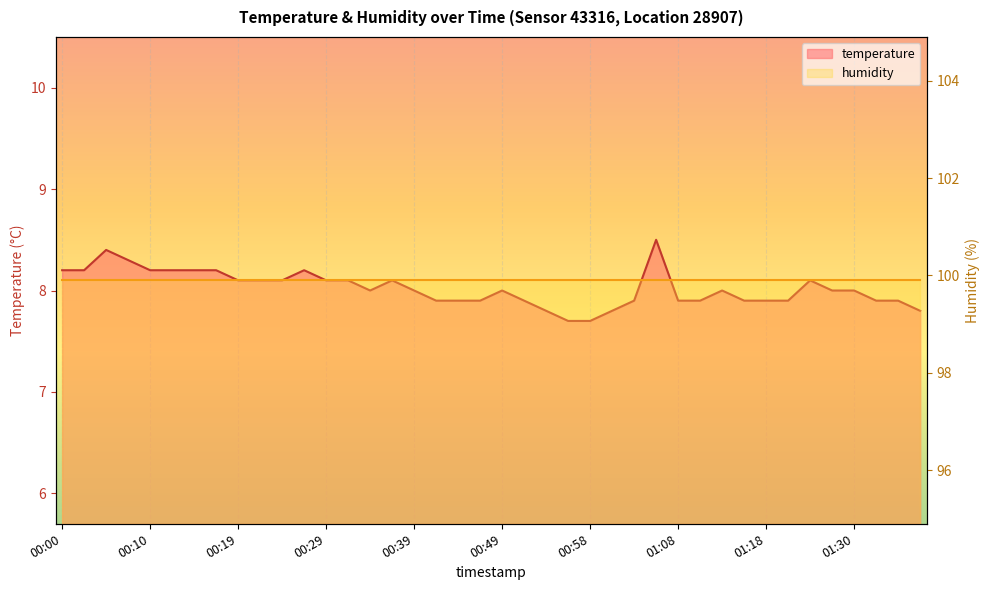

Reading left to right, list all the values displayed in this chart.

8.2	8.2	8.4	8.3	8.2	8.2	8.2	8.2	8.1	8.1	8.1	8.2	8.1	8.1	8.0	8.1	8.0	7.9	7.9	7.9	8.0	7.9	7.8	7.7	7.7	7.8	7.9	8.5	7.9	7.9	8.0	7.9	7.9	7.9	8.1	8.0	8.0	7.9	7.9	7.8